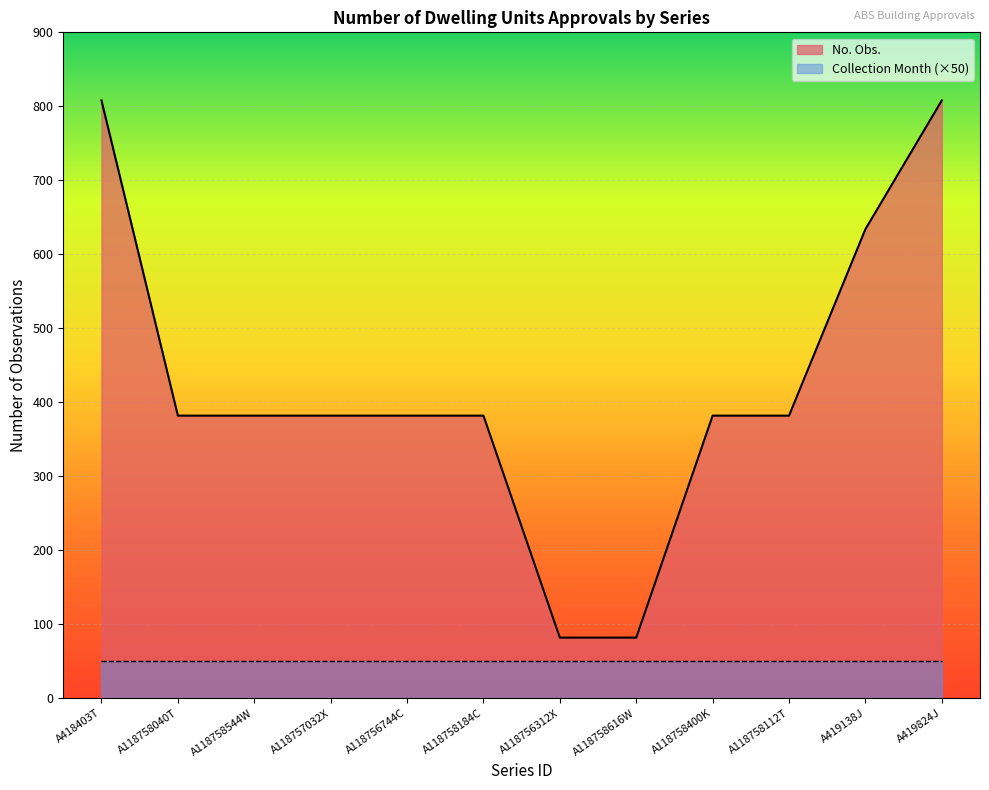

What is the value of the 1st point from the left?

808